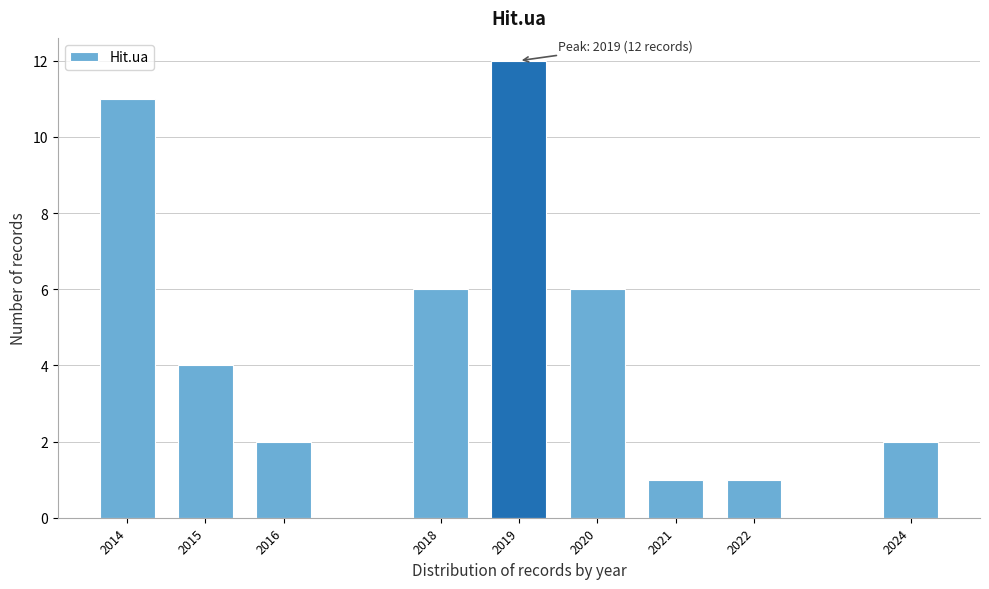

Reading right to left, extract all data points from this chart.

2	1	1	6	12	6	2	4	11